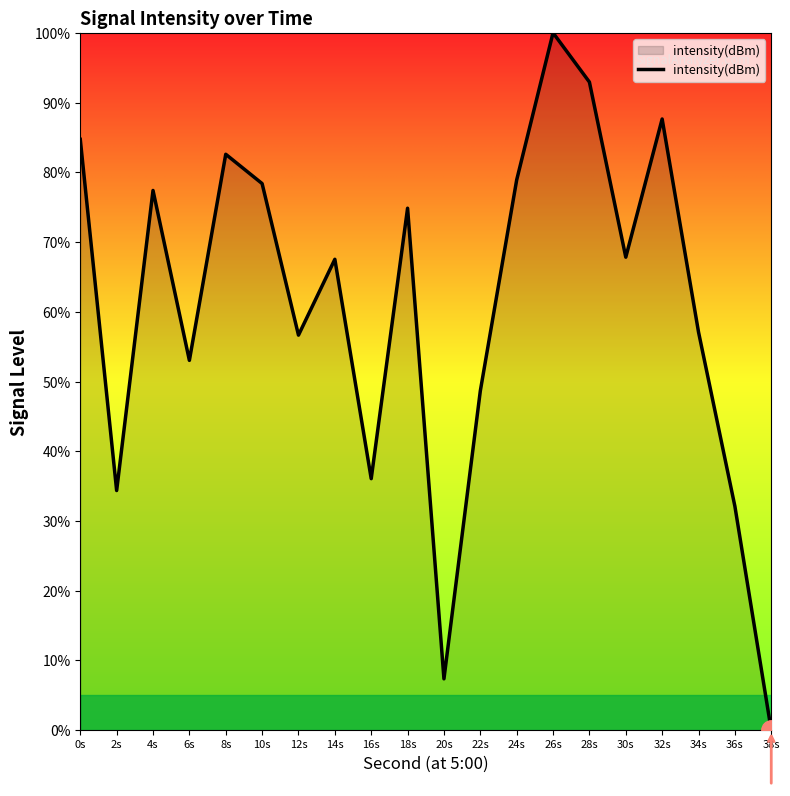

What position from the left is 18s?

10